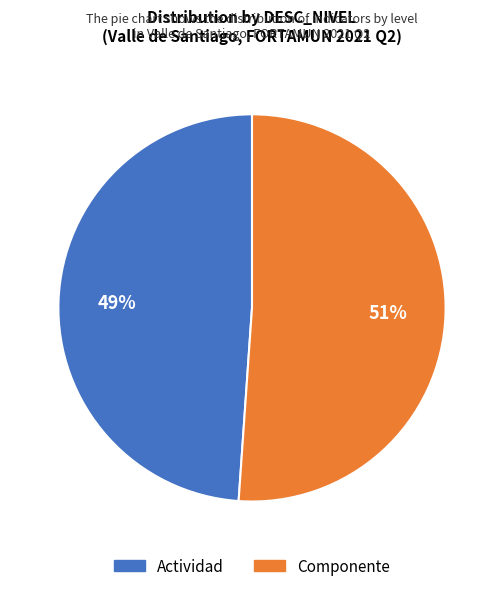

To the nearest percent, what is the combined percentage of Componente and Actividad?

100%